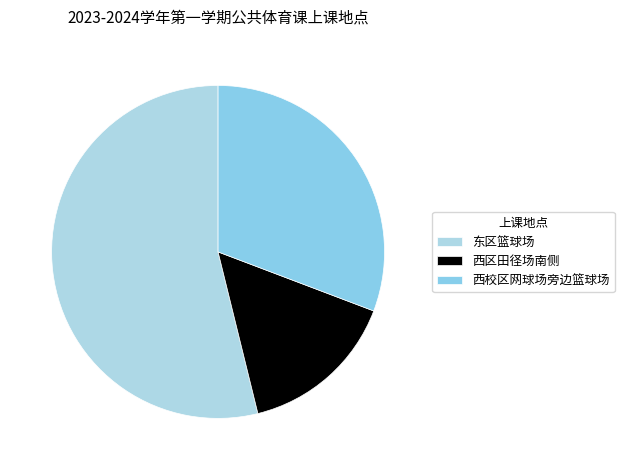

How many segments does this pie chart have?

3